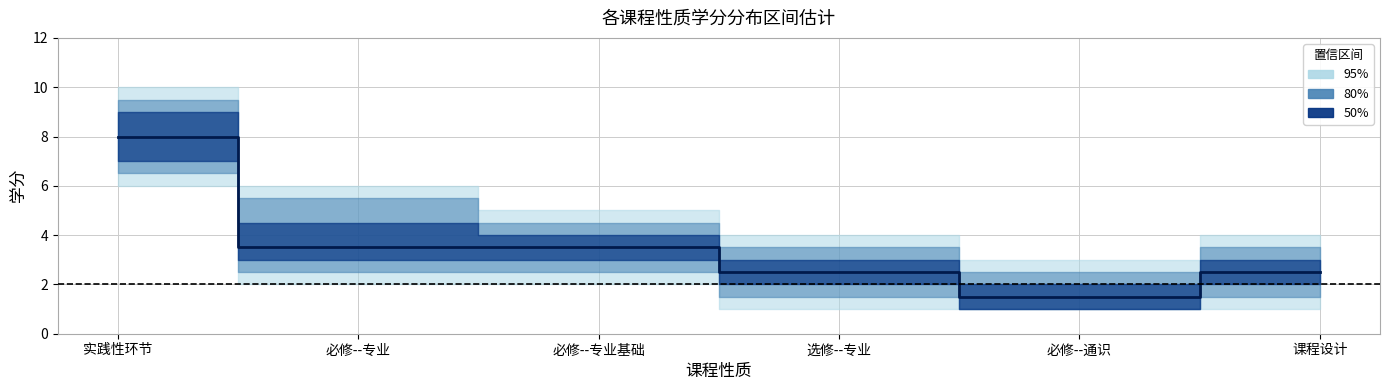

Is it true that the value at 选修--专业 is 1.5?

False